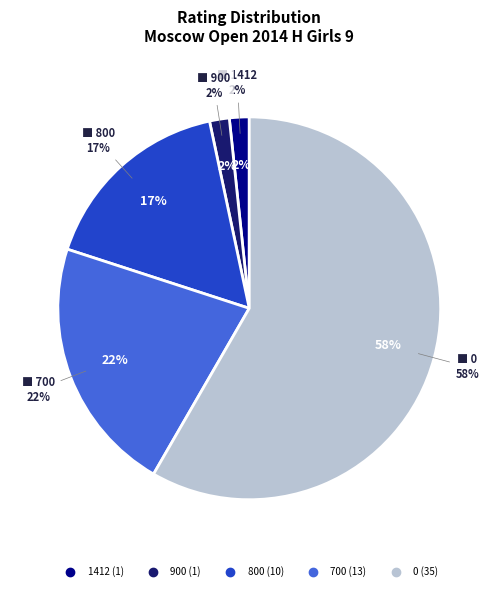

Which slice is the smallest?

1412